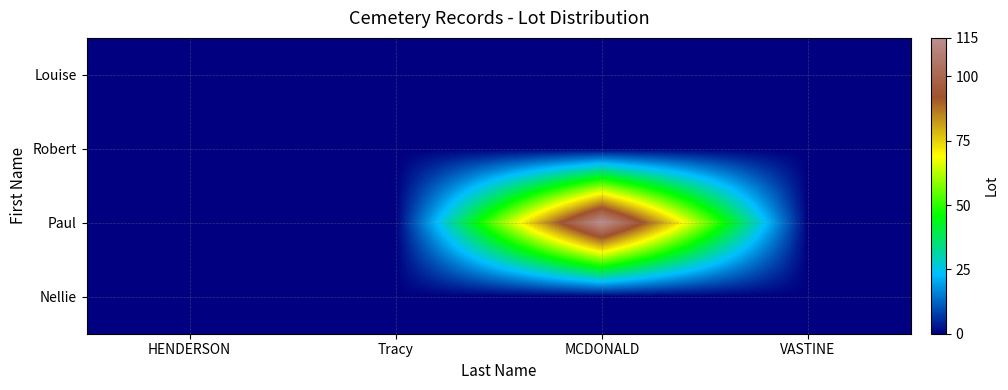

Which series has the largest total across all categories?

Paul